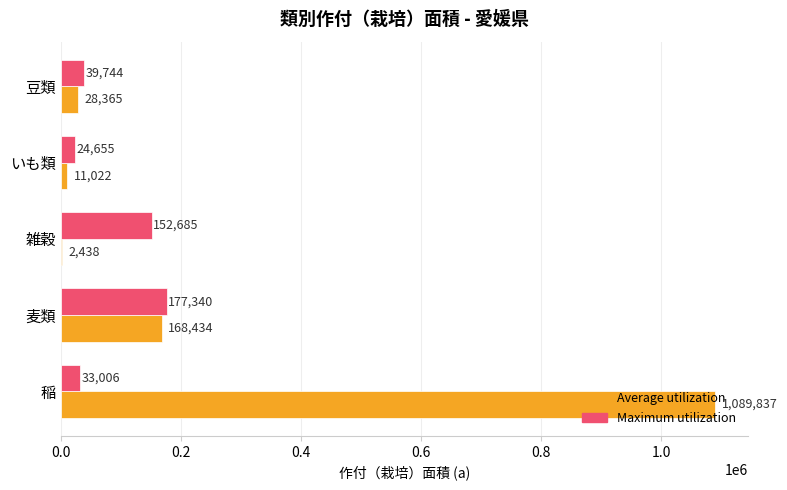

Where is Average utilization nearest to the value 546137?

麦類